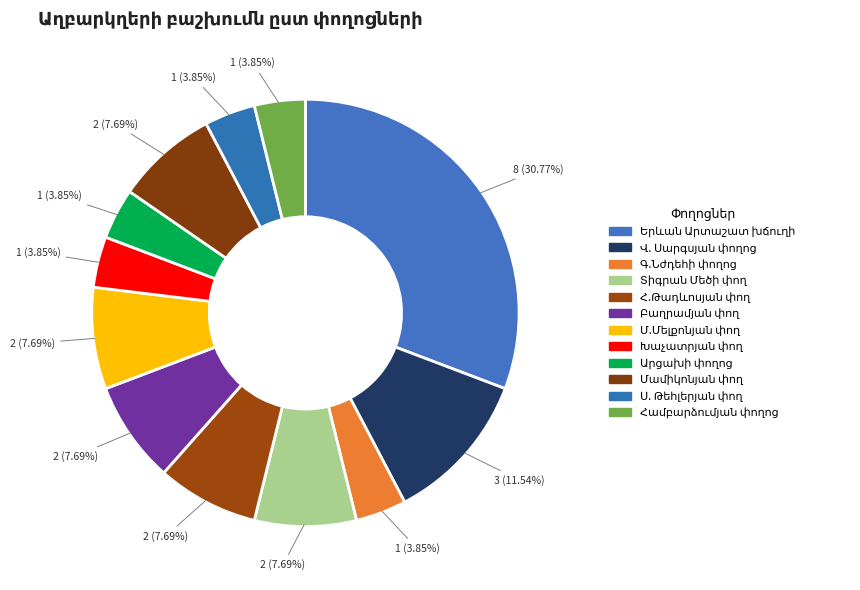

Is there any slice that represents more than half of the pie?

No